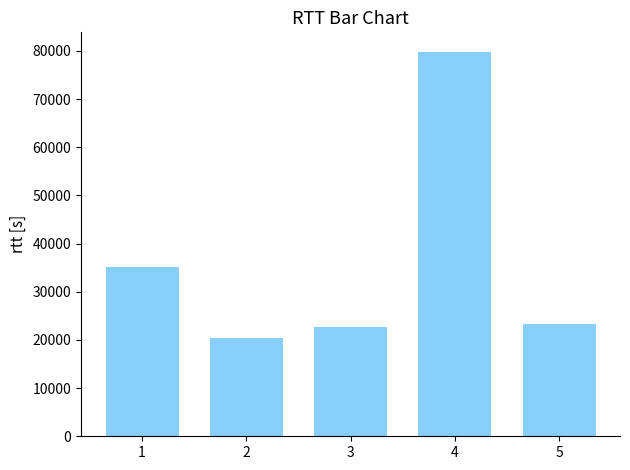

At which category does the chart reach its peak across all series?

4